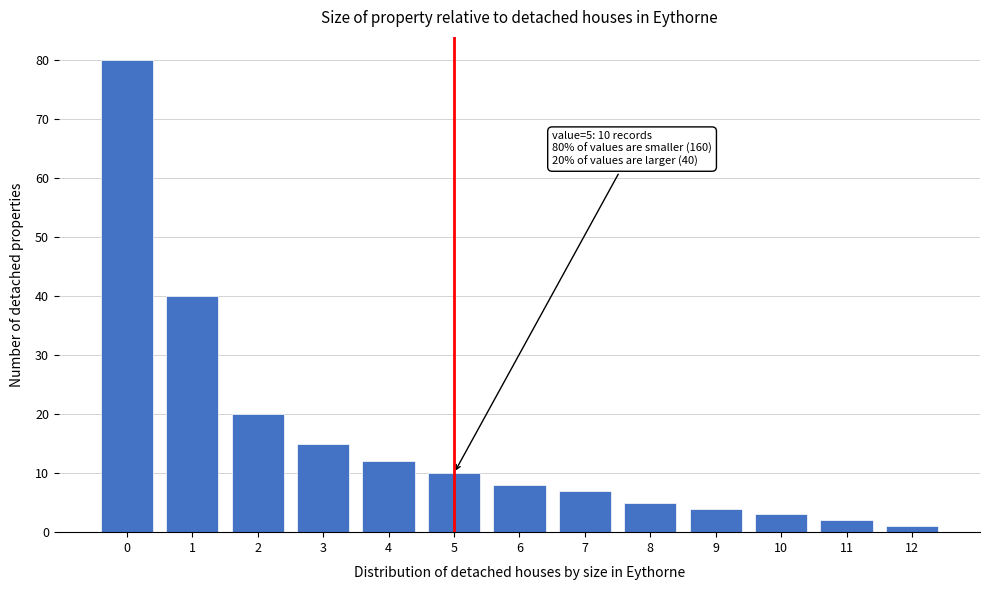

Reading left to right, what are all the values shown in this chart?

80	40	20	15	12	10	8	7	5	4	3	2	1